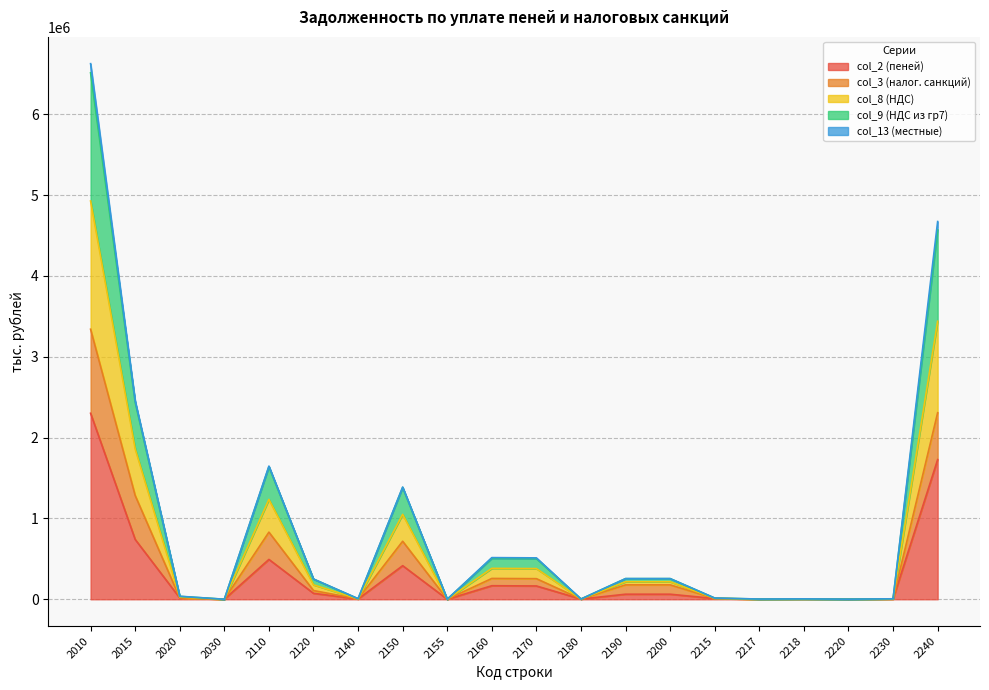

At which label does col_9 (НДС из гр7) reach its minimum?

2030